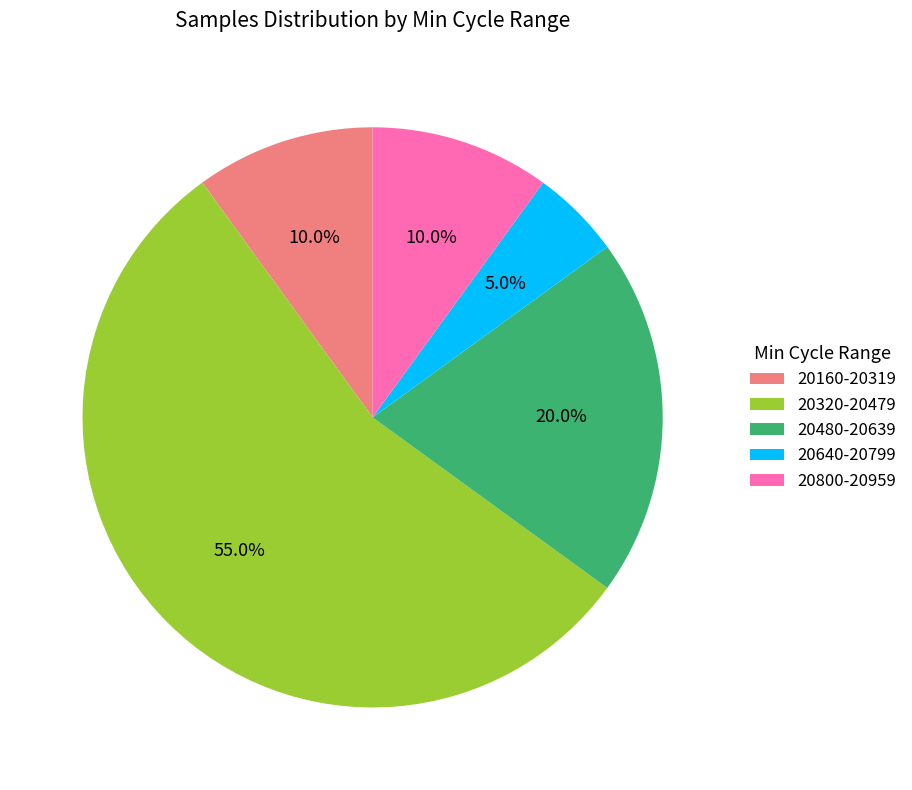

Combined, what portion of the pie is 20160-20319 and 20320-20479?

65.0%